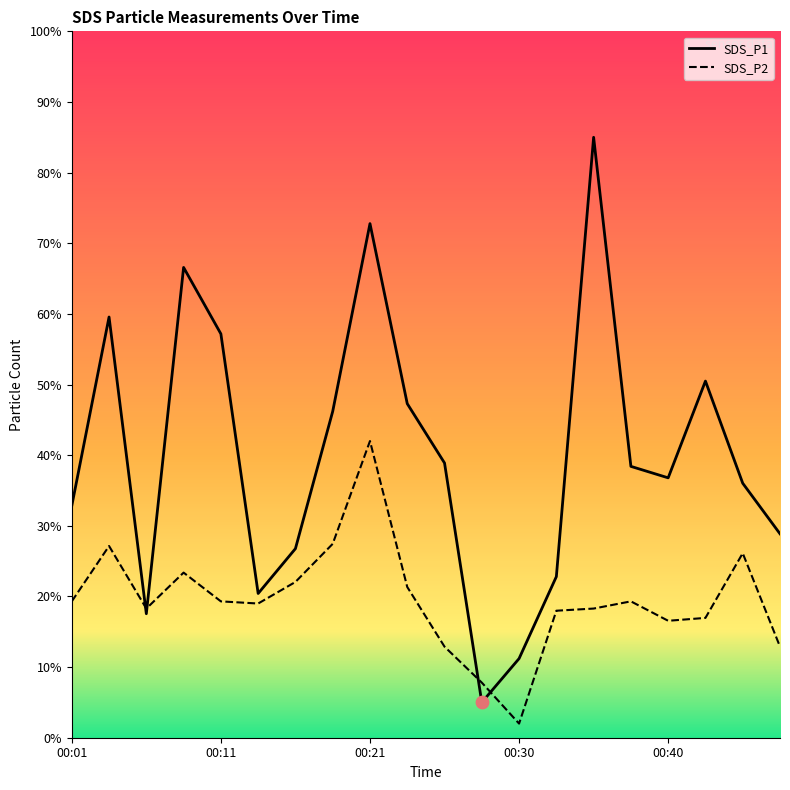

What is the total value across all series at 00:01?

52.1